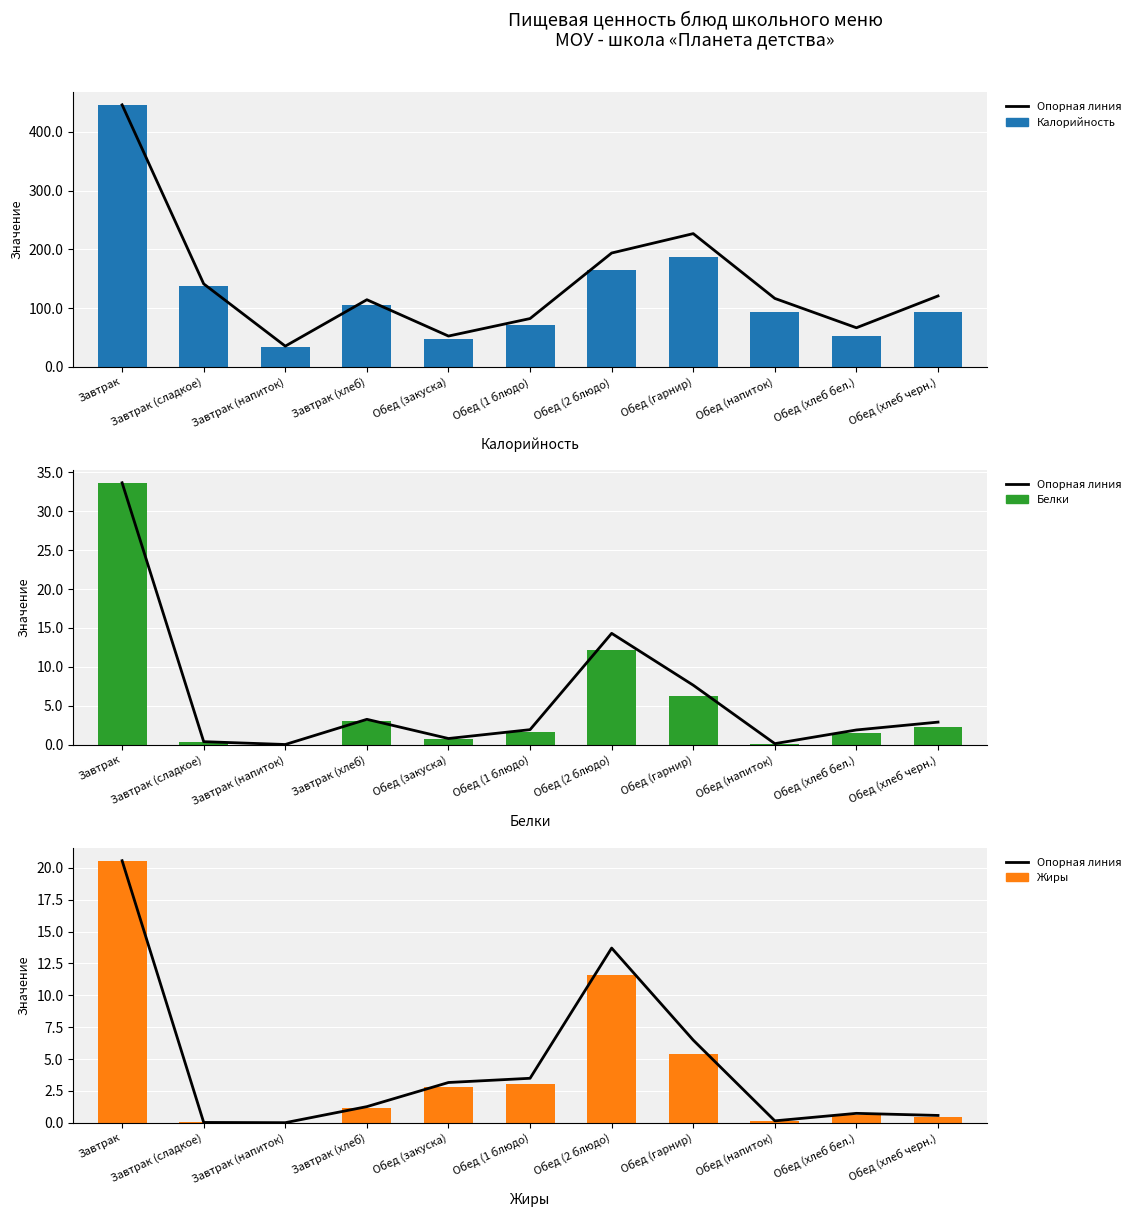

At Обед (гарнир), list the series in order from largest to smallest.

Калорийность, Опорная линия, Белки, Жиры